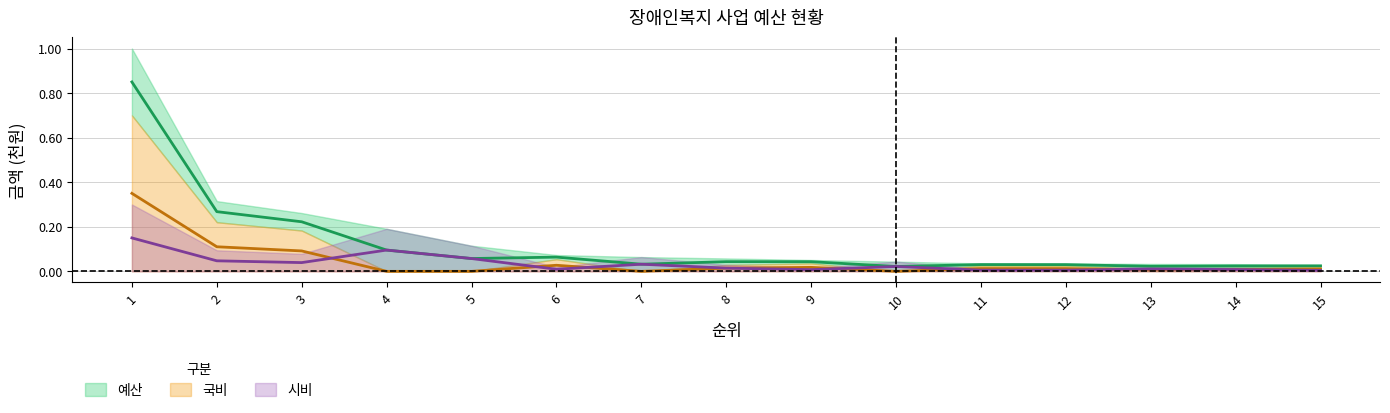

How many interior local peaks does the 국비 series have?

3